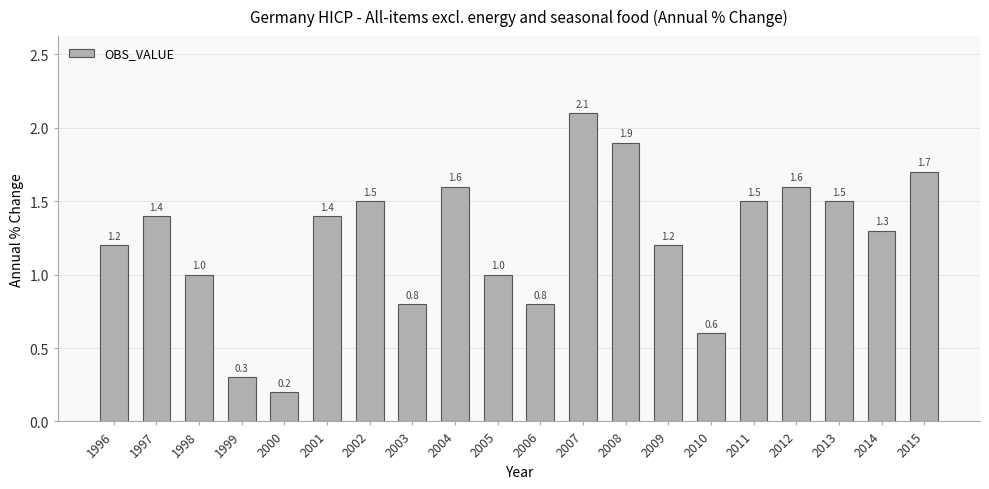

How many distinct data groups are displayed?

1